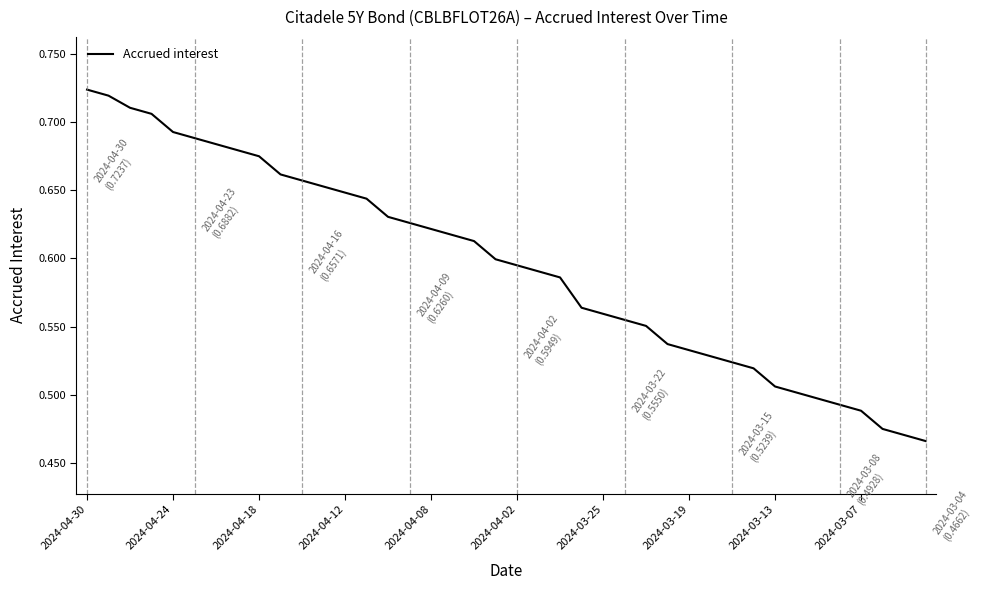

What is the difference between the maximum and minimum values?

0.3